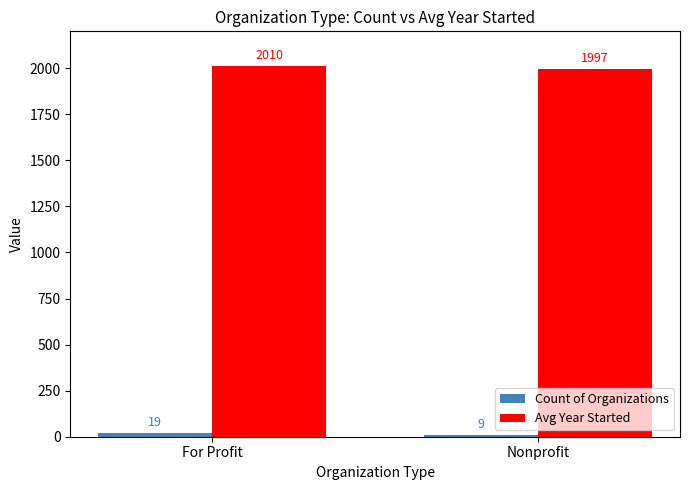

What is the approximate value of Avg Year Started at For Profit, to the nearest 10?

2010